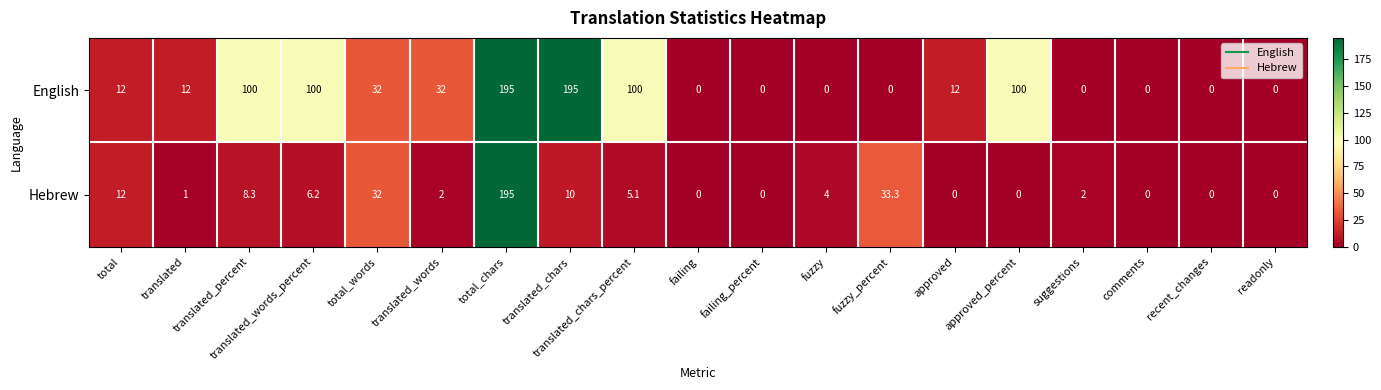

What is the maximum value shown in the chart?

195.0